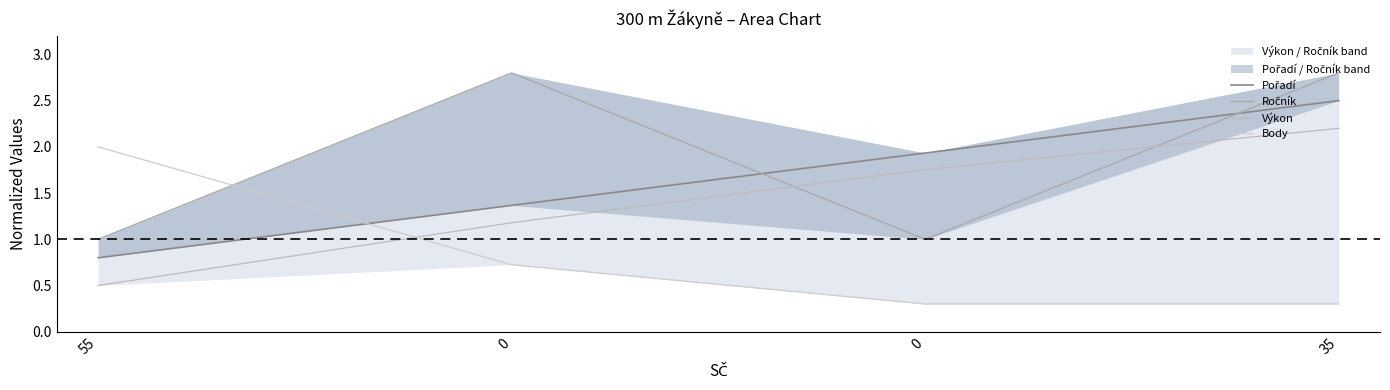

What is the label of the 4th point from the left?

35